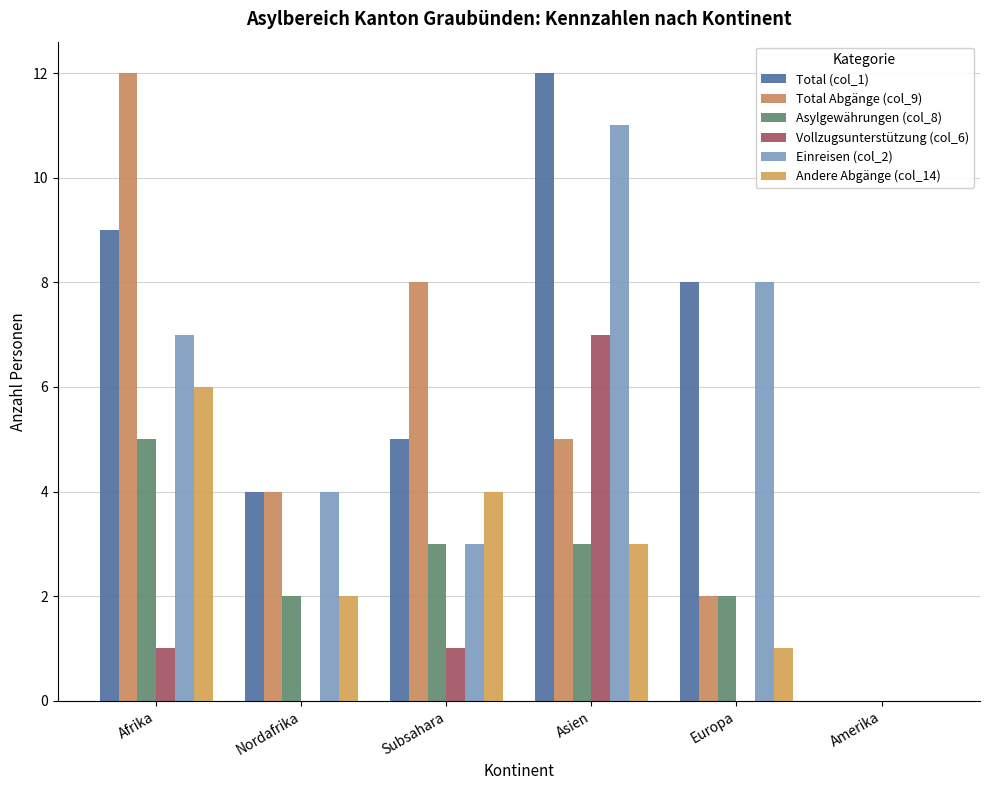

What is the approximate value of Asylgewährungen (col_8) at Asien?

3